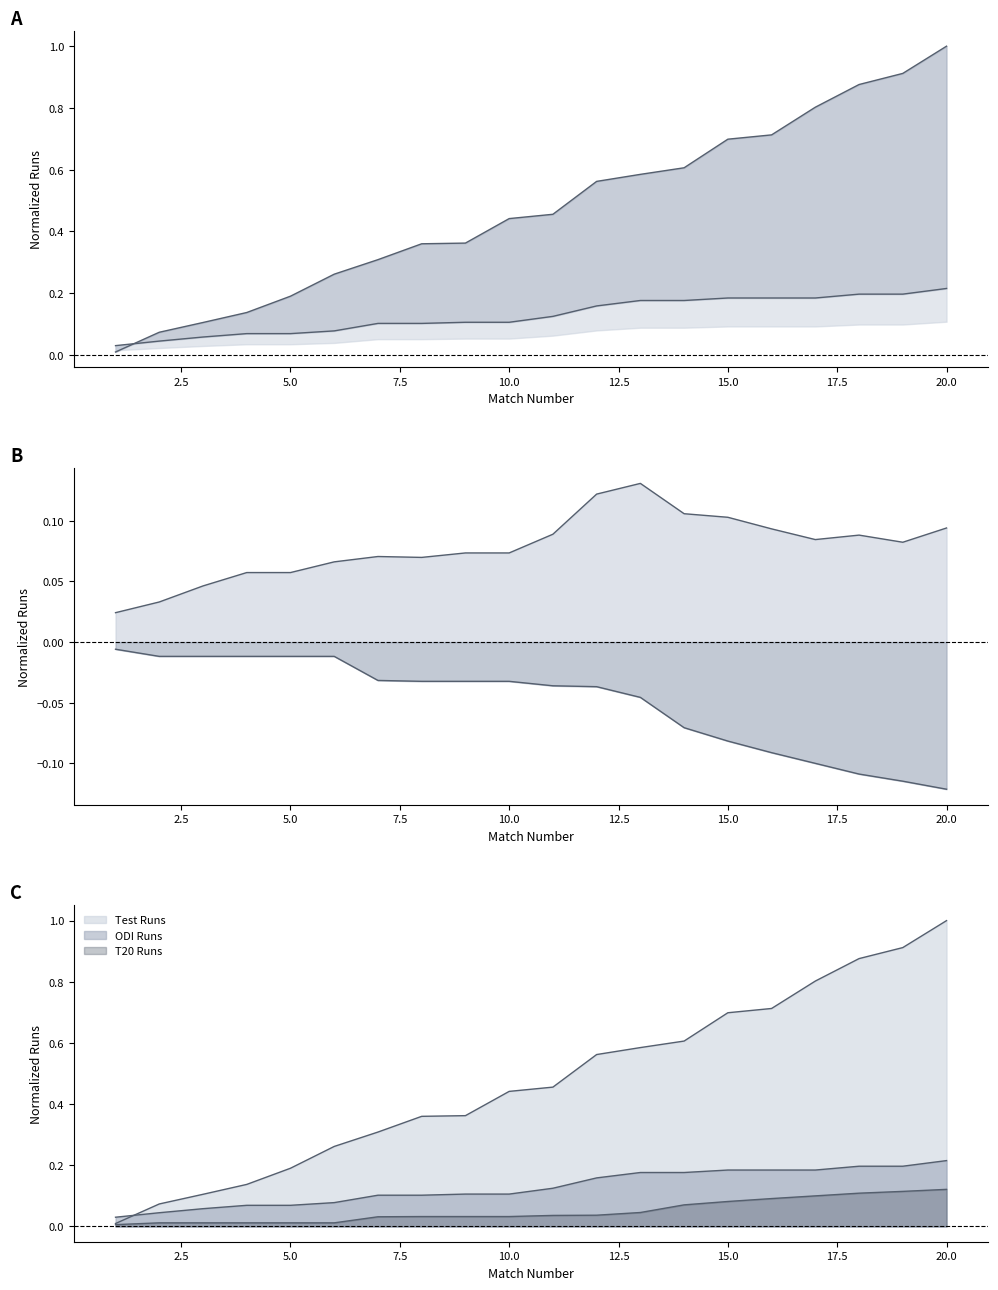

What is the difference between the second highest and second lowest values in the T20 Runs series?

0.1